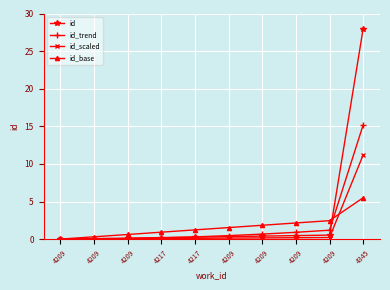

True or false: id_base and id cross at least once.

True